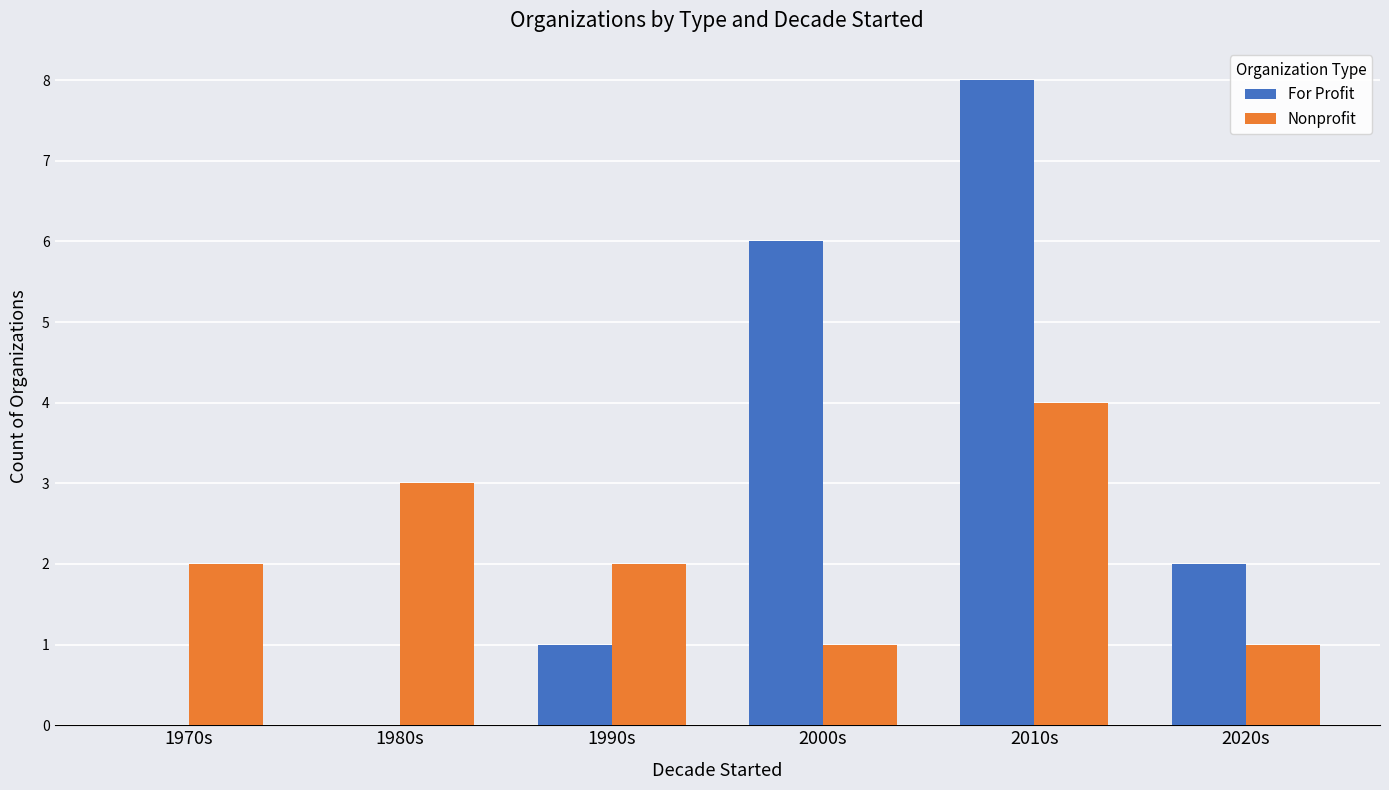

What is the maximum value for Nonprofit?

4